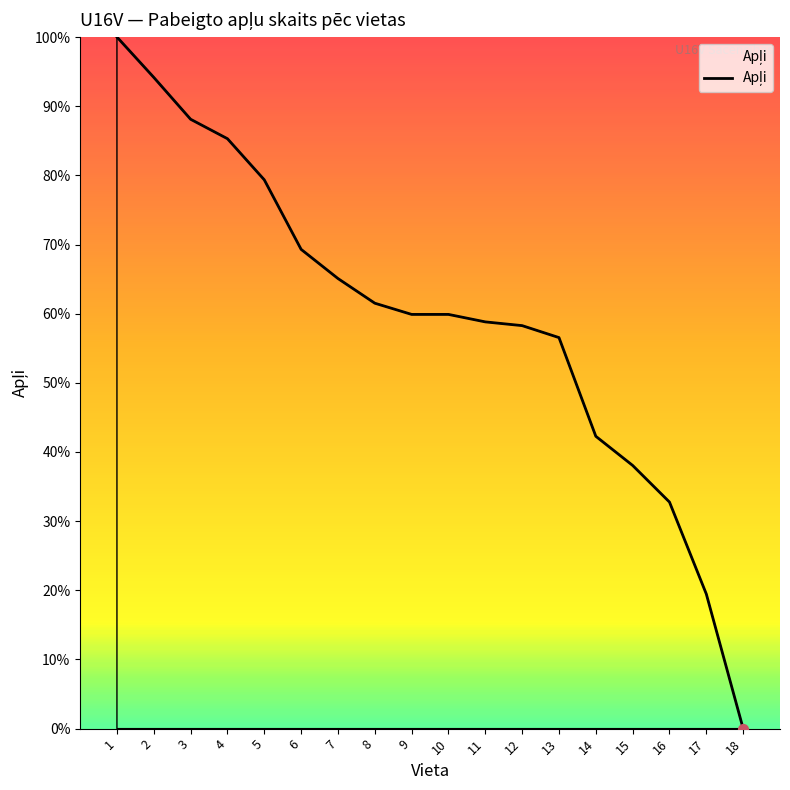

What is the change in value from 1 to 9?

-40.1